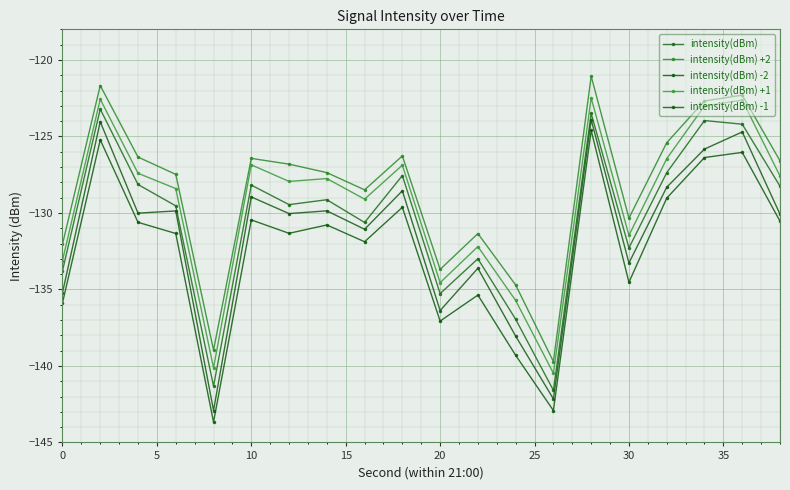

How many data points in intensity(dBm) -2 are above -130?

6